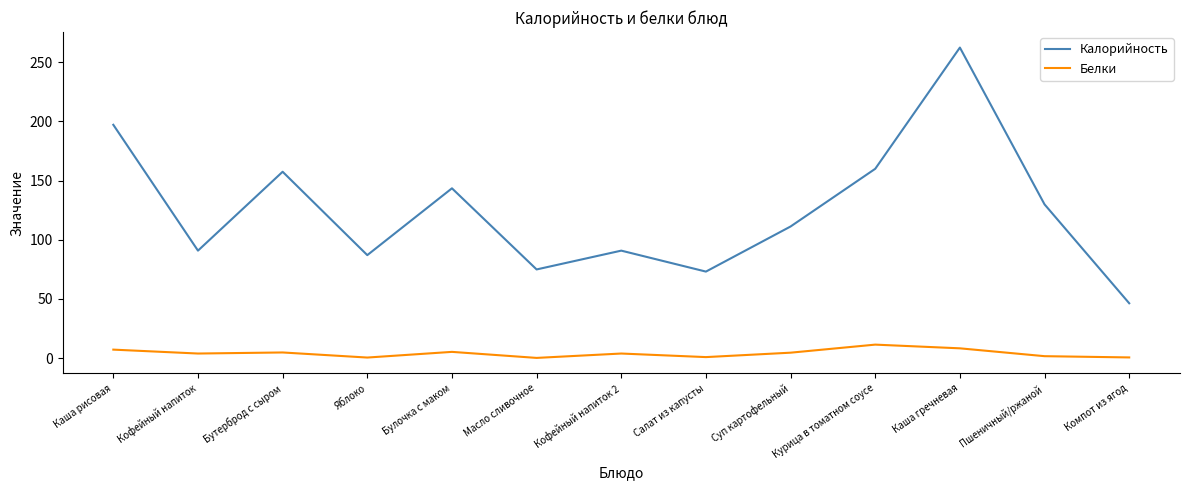

True or false: Белки and Калорийность cross at least once.

False